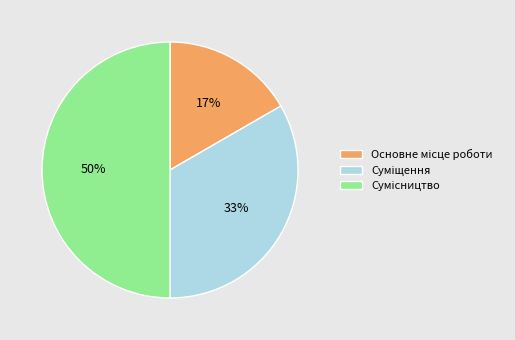

To the nearest percent, what is the average slice percentage?

33%